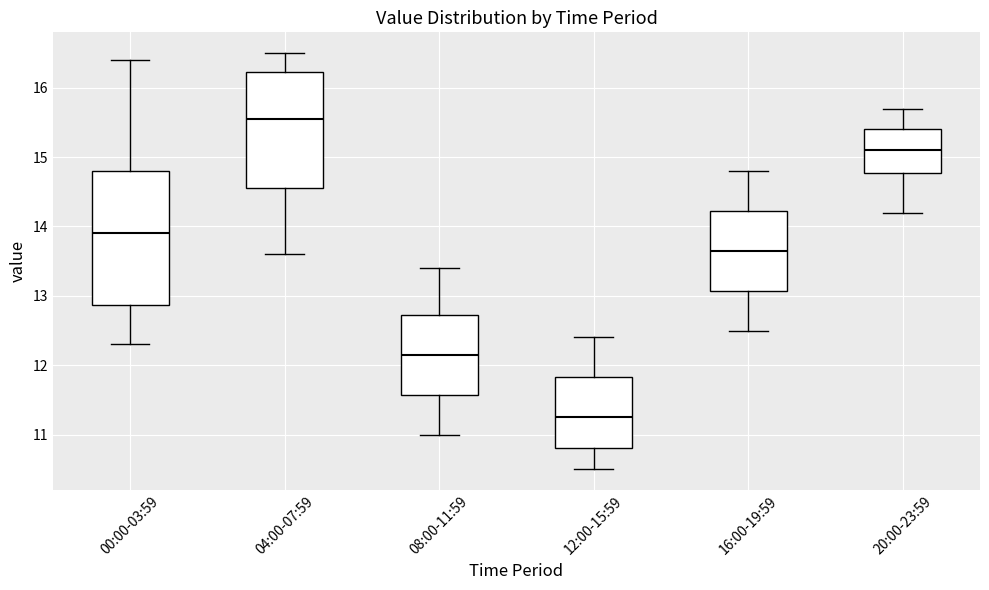

Which box's median line is the lowest?

12:00-15:59